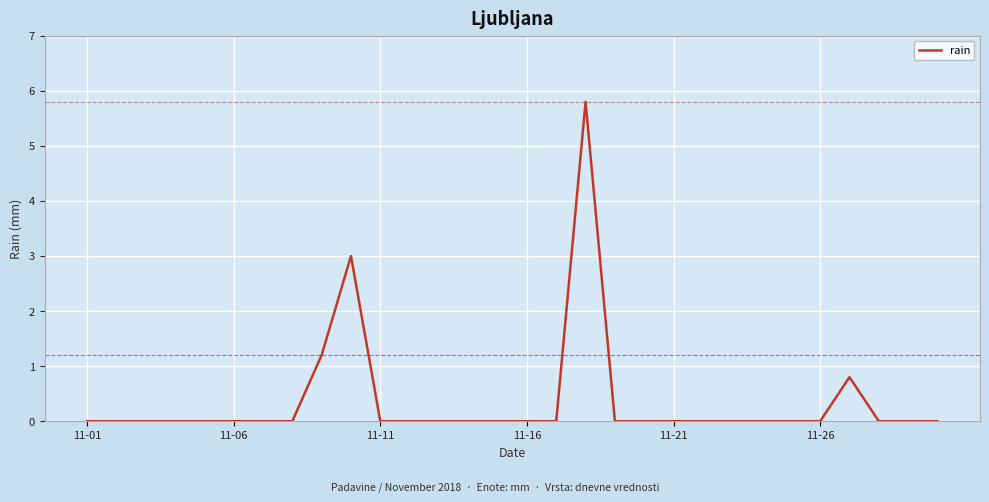

What is the greatest value displayed?

5.8